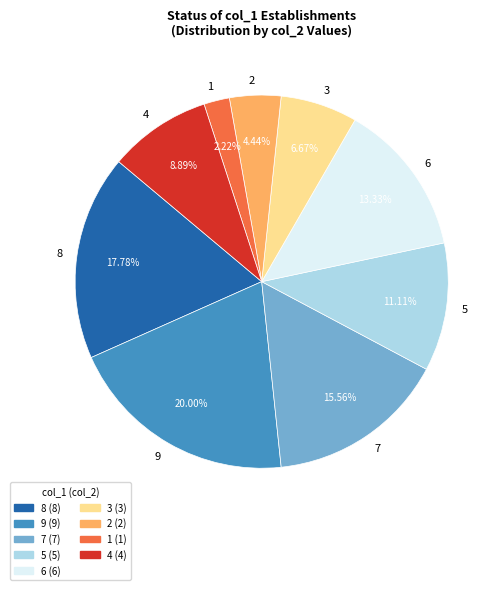

Count the number of slices in the pie.

9